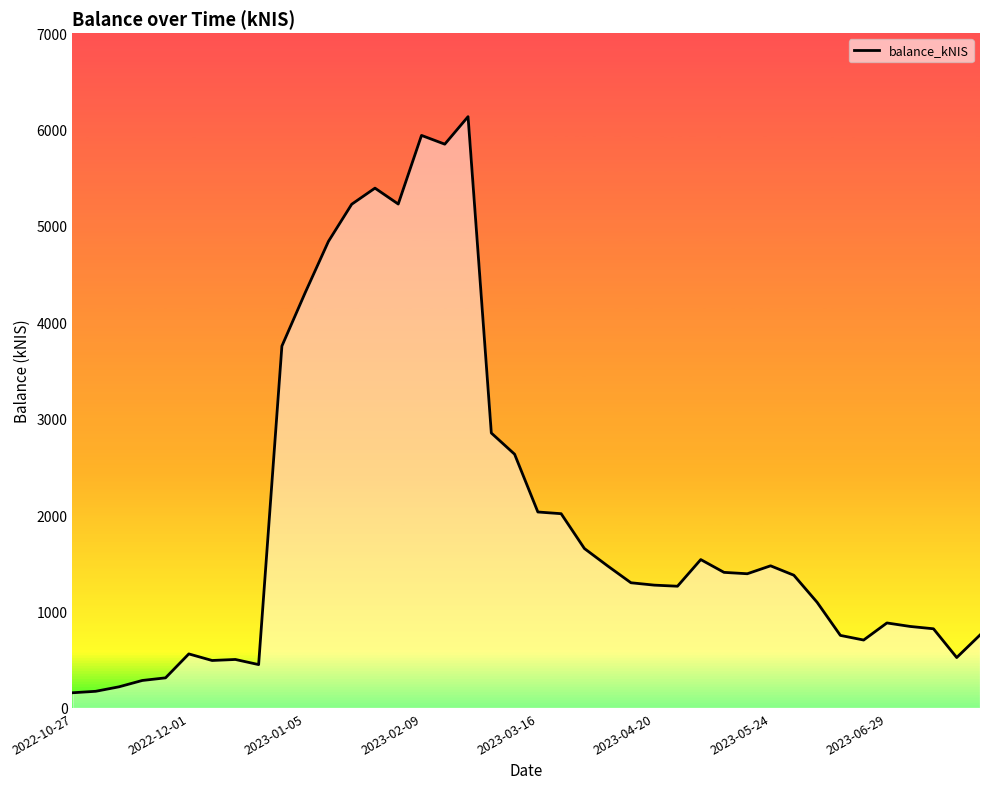

The value at 2022-12-01 is 801.1. True or false?

False